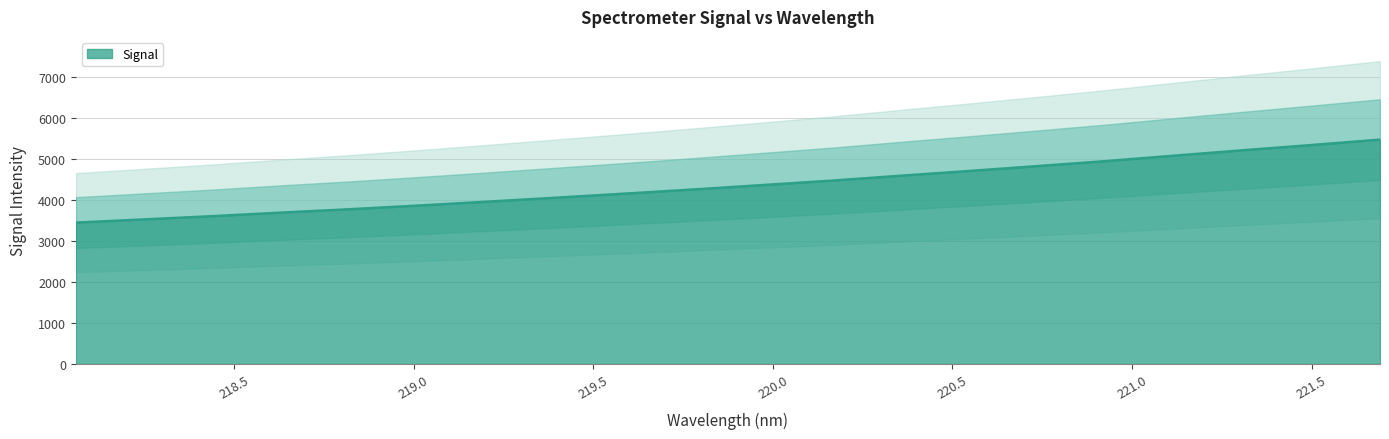

At which category does the chart reach its peak across all series?

221.6902